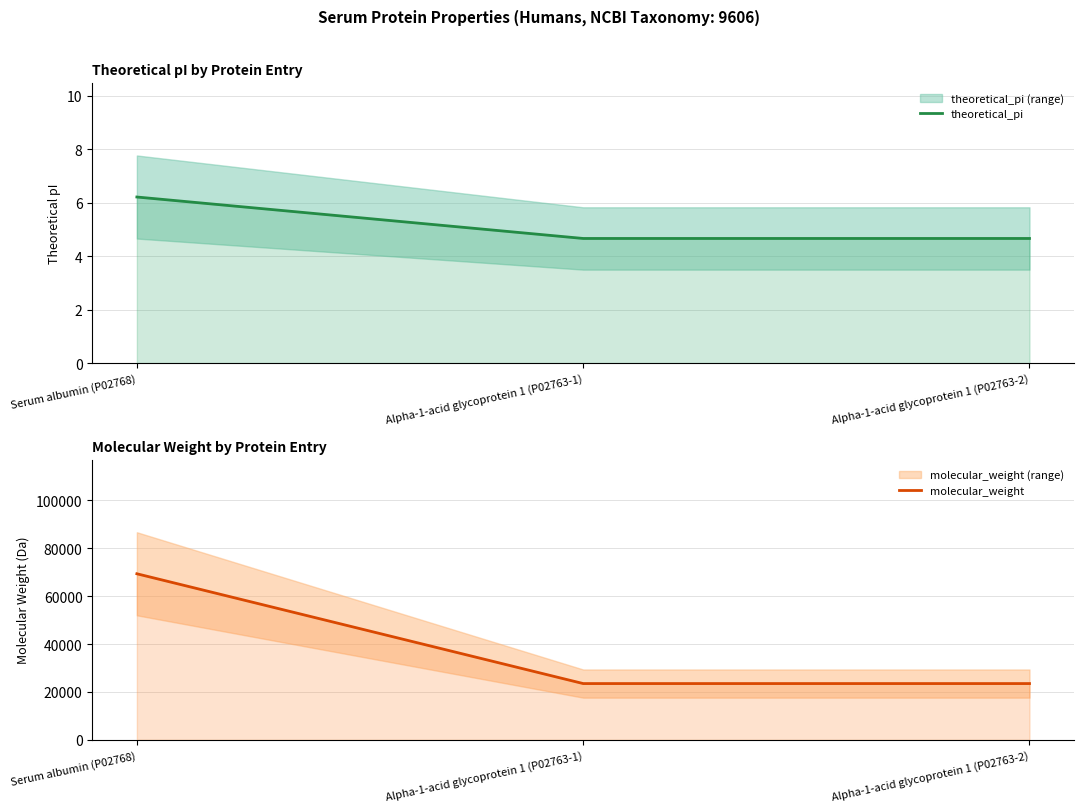

What position from the right is Serum albumin (P02768)?

3